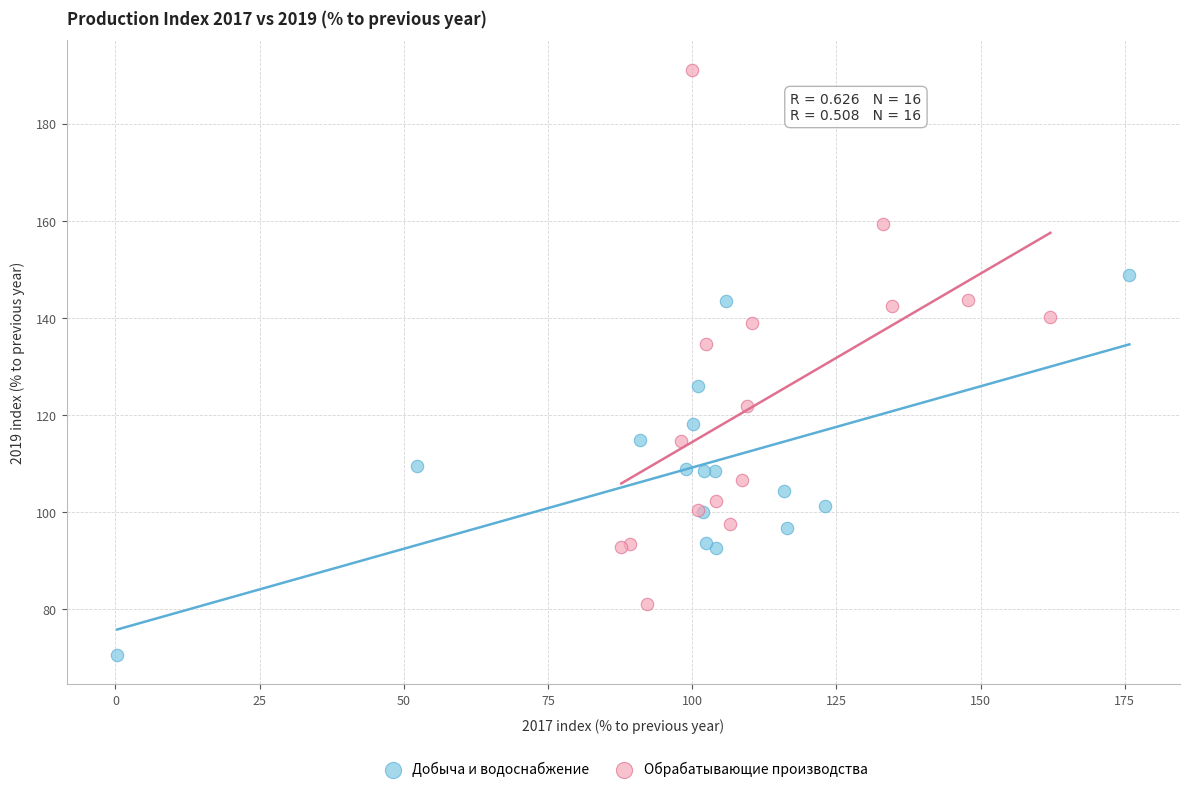

What are all the series names shown in the legend?

Добыча и водоснабжение, Обрабатывающие производства